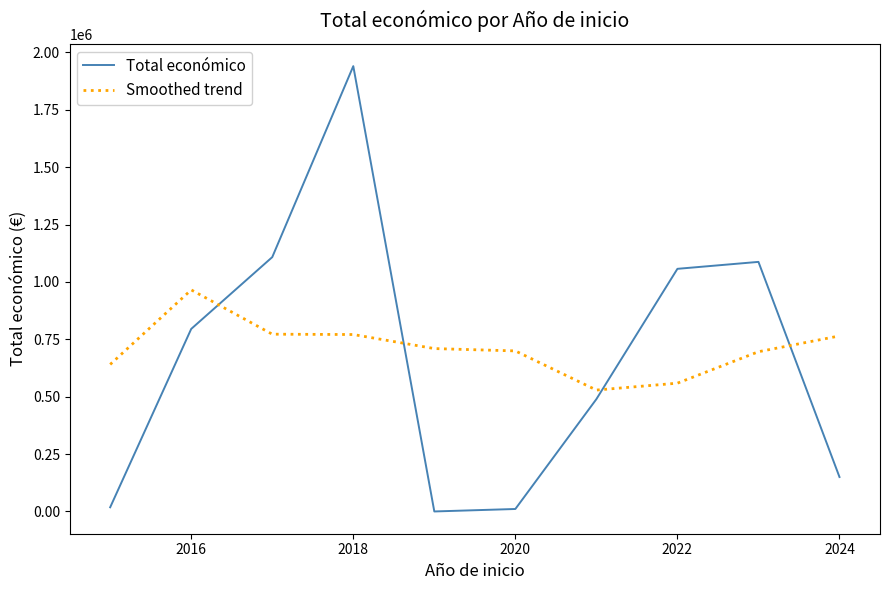

What is the maximum value for Smoothed trend?

965318.0